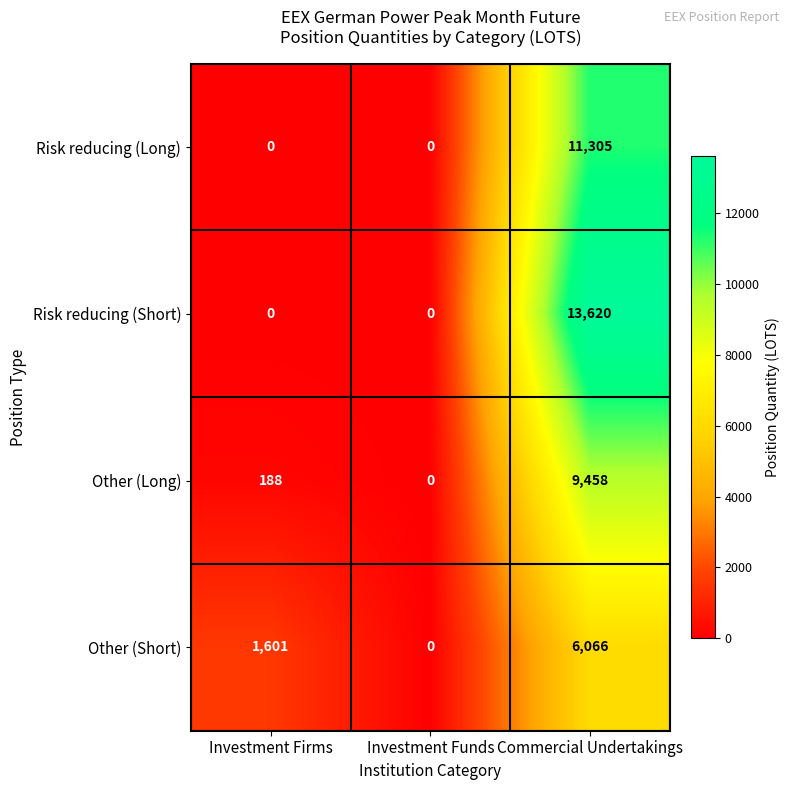

List the series in order of their peak value, highest first.

Risk reducing (Short), Risk reducing (Long), Other (Long), Other (Short)